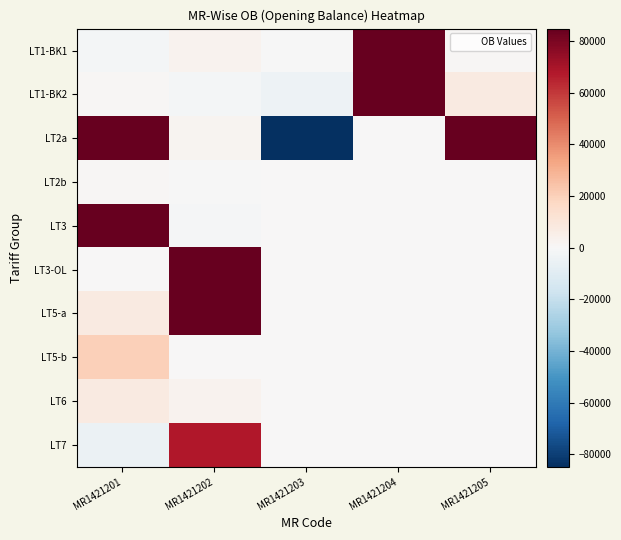

How many distinct data groups are displayed?

10